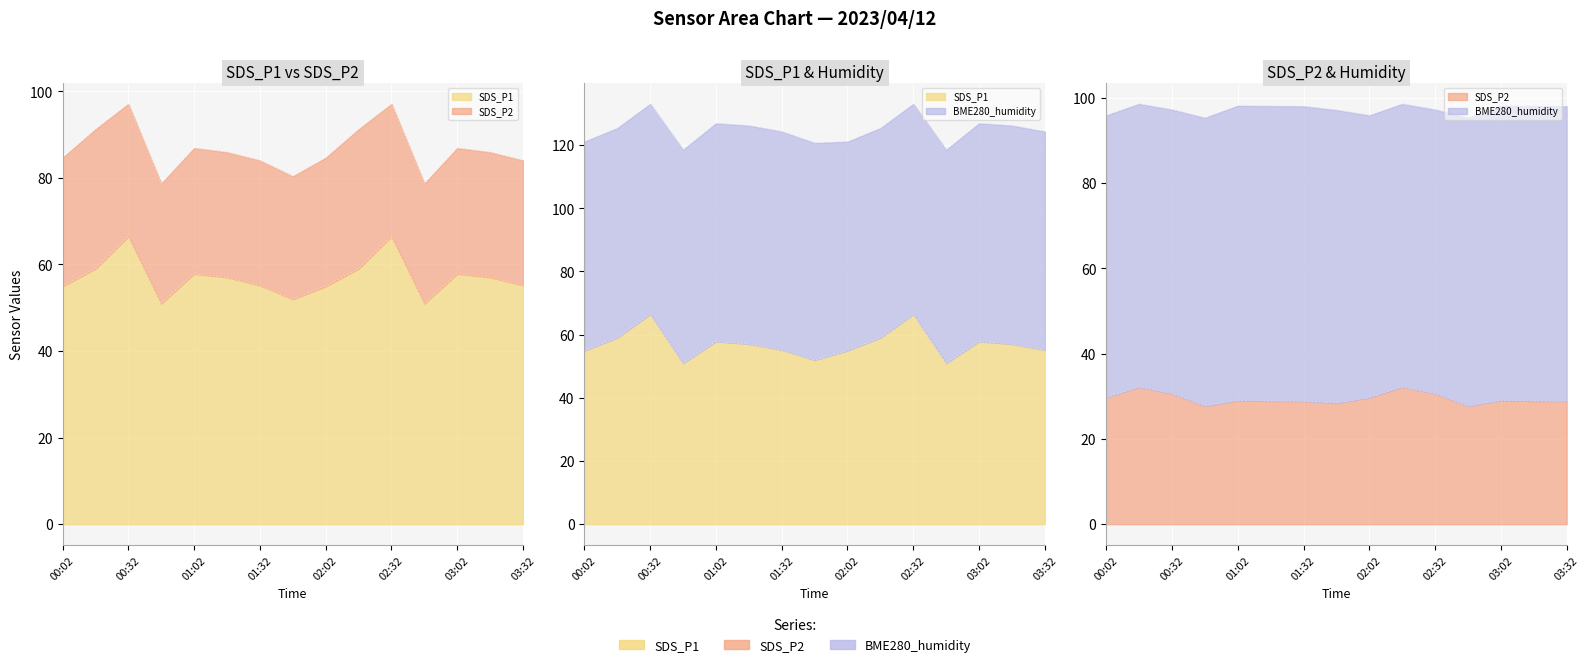

Which category has the lowest value in the SDS_P1 series?

00:47